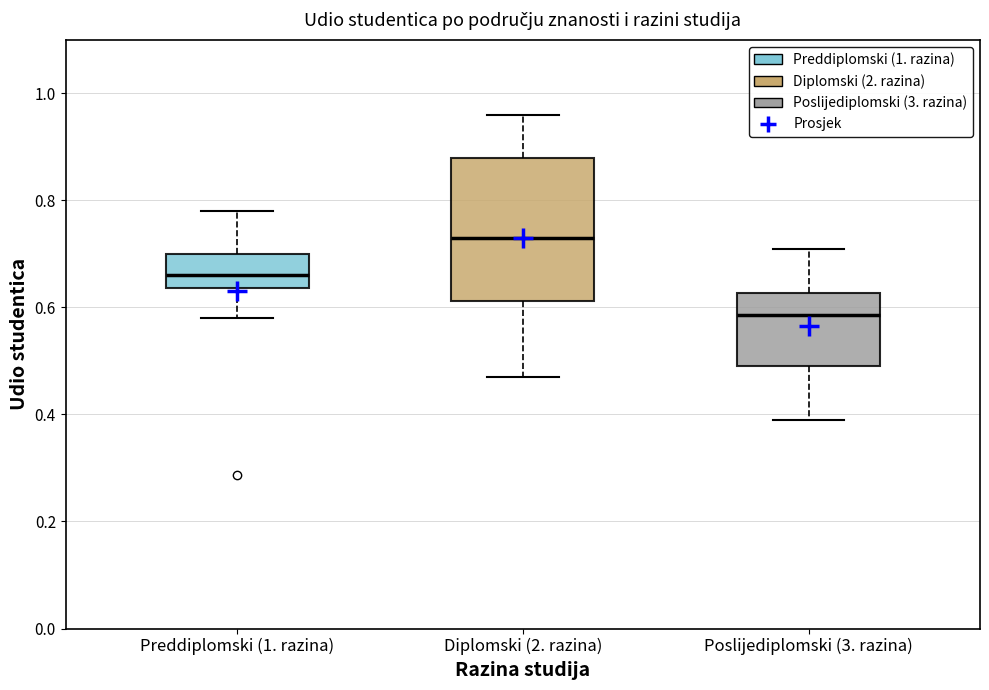

Which box is the tallest, from its lower edge to its upper edge?

Diplomski (2. razina)